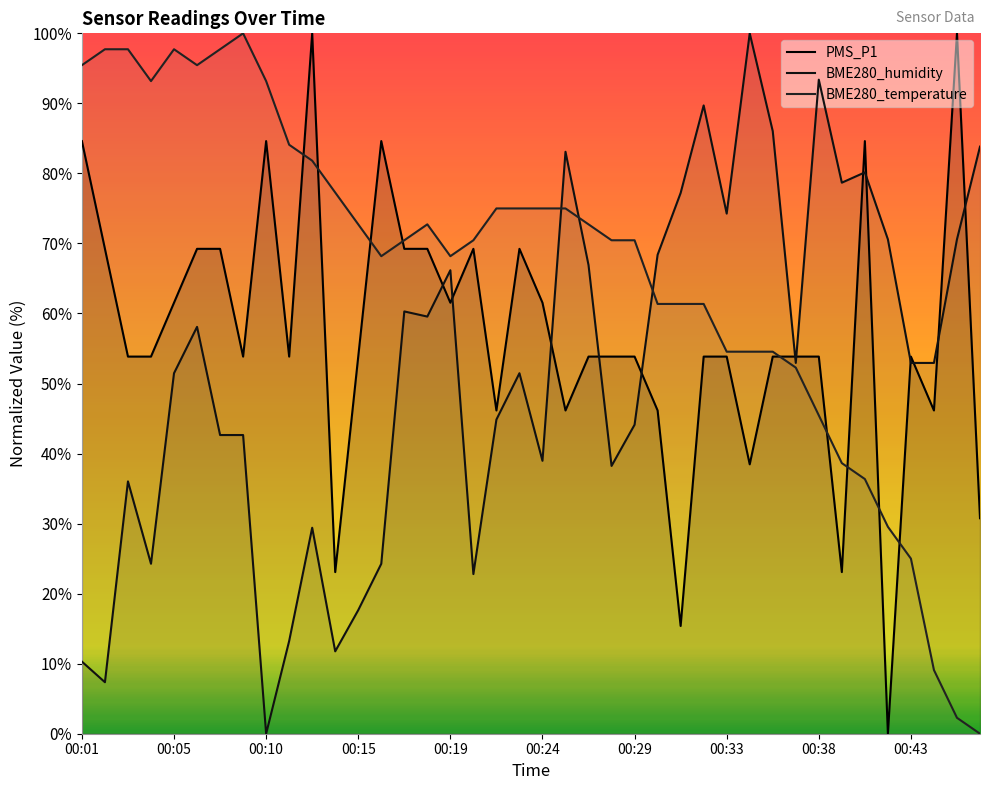

How many distinct data groups are displayed?

3